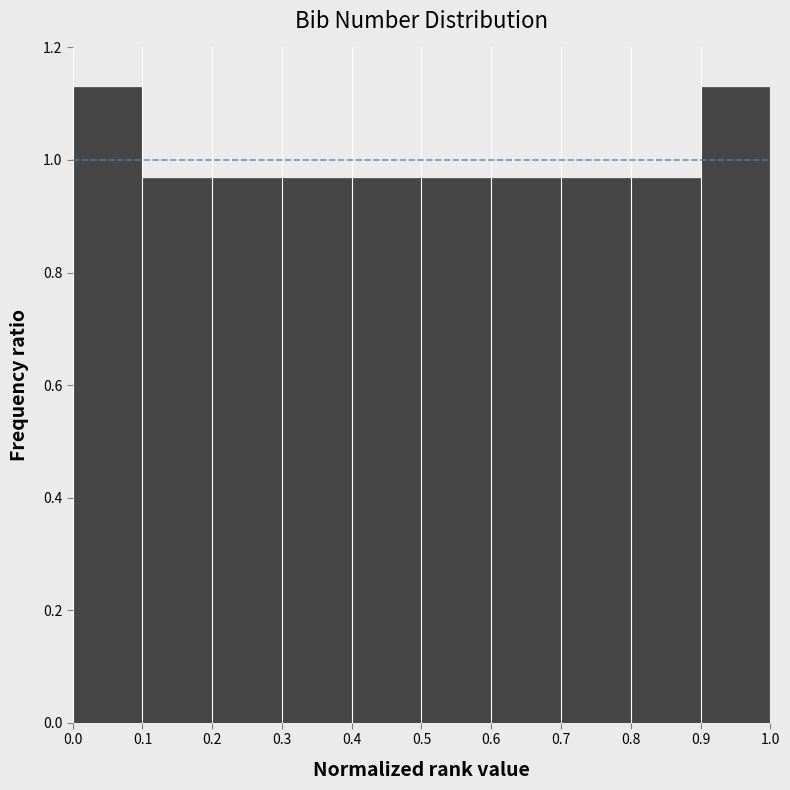

How tall is the bar that spans 0.1 to 0.2 on the x-axis? The values are not printed on the chart, so give them approximately, as read against the axis.

0.96